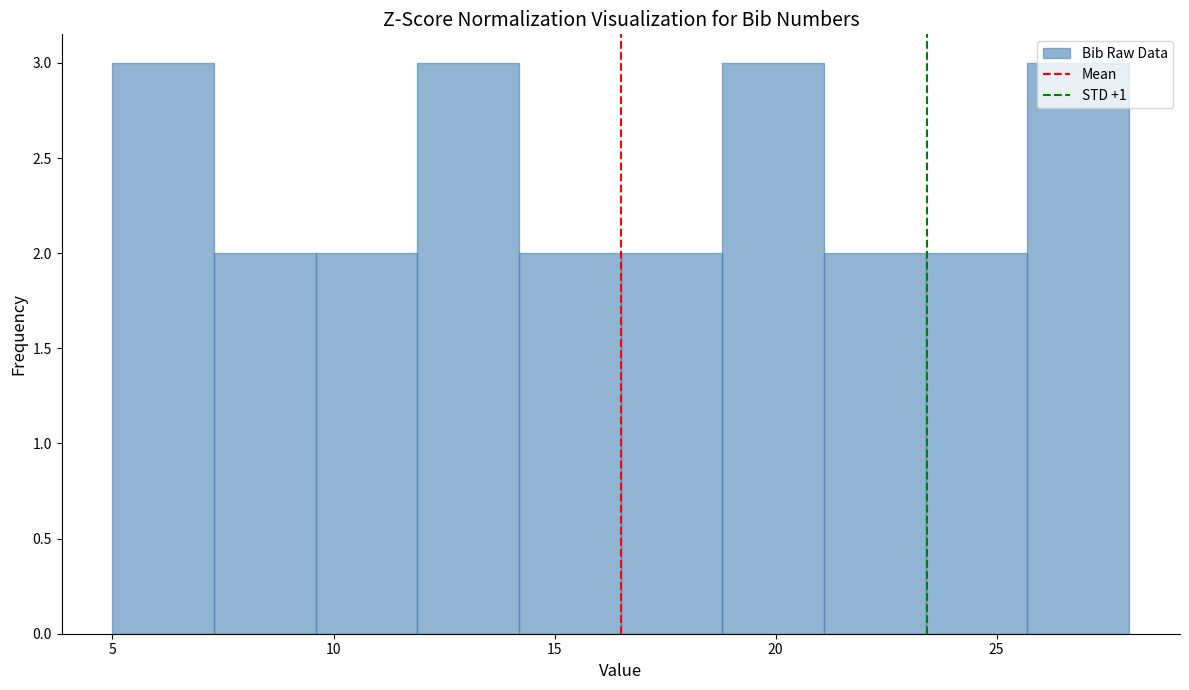

Reading left to right, list every bar in this chart as the range it spans on the x-axis followed by its height. Neither the bar edges nor the heights are printed on the chart, so give them approximately, as read against the axes.

5.0 to 7.3: 3
7.3 to 9.6: 2
9.6 to 11.9: 2
11.9 to 14.2: 3
14.2 to 16.5: 2
16.5 to 18.8: 2
18.8 to 21.1: 3
21.1 to 23.4: 2
23.4 to 25.7: 2
25.7 to 28.0: 3